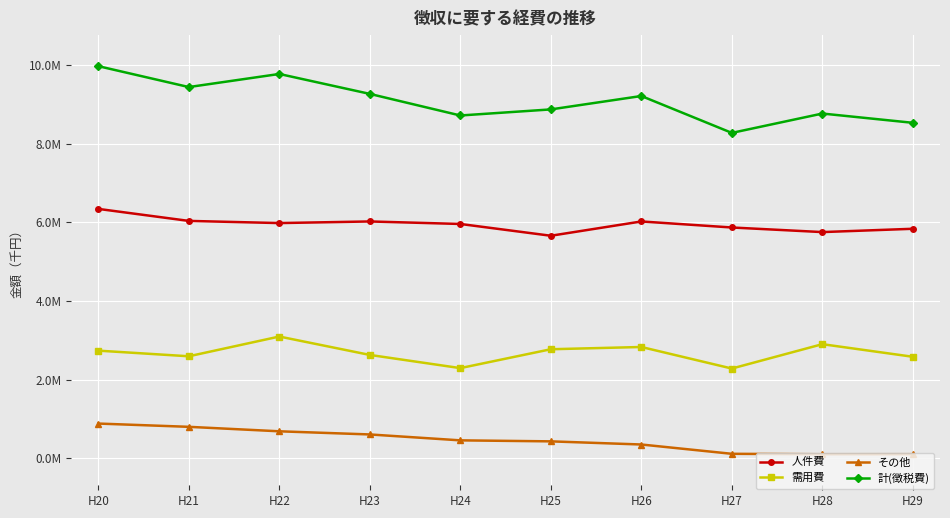

List the series in order of their peak value, highest first.

計(徴税費), 人件費, 需用費, その他